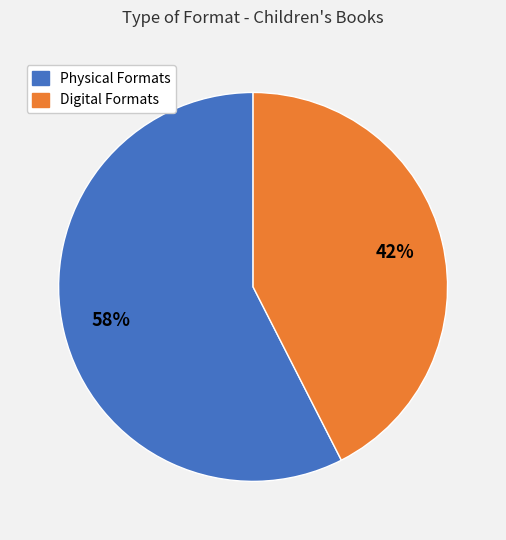

What is the ratio of the value at Physical Formats to the value at Digital Formats?

1.4